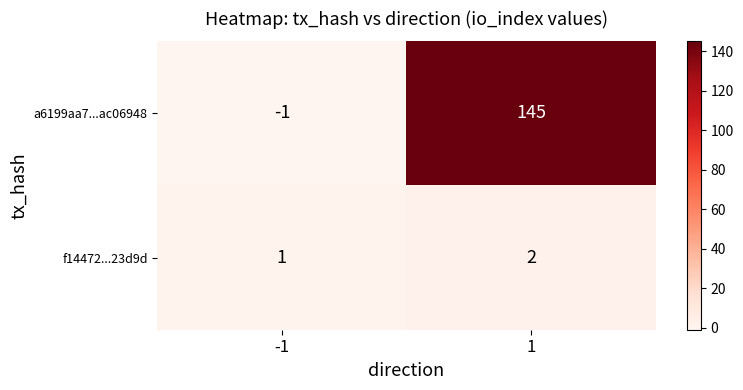

Which series has the largest total across all categories?

a6199aa7...ac06948